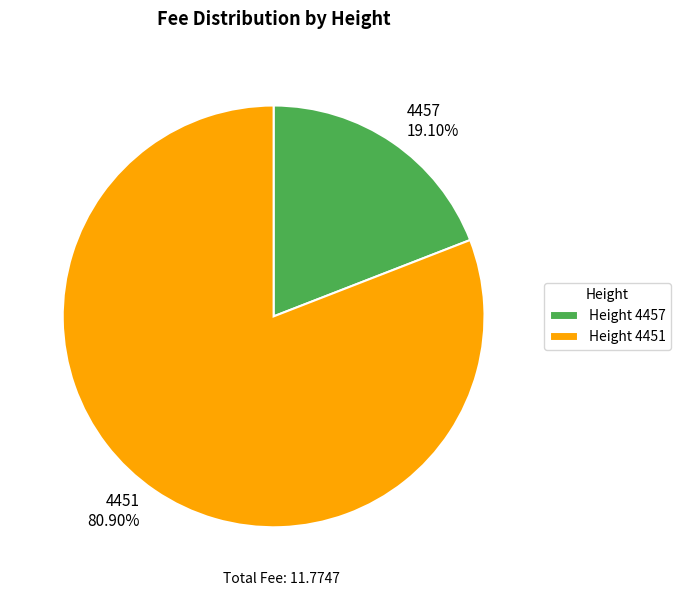

Does any single category account for the majority?

Yes